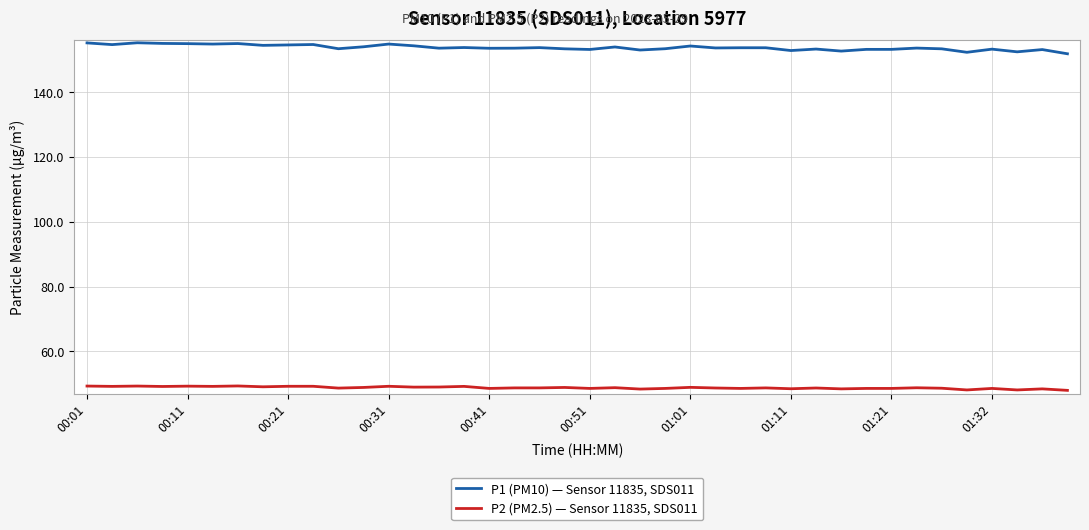

Rank the series by their maximum value, from lowest to highest.

P2 (PM2.5) — Sensor 11835, SDS011, P1 (PM10) — Sensor 11835, SDS011